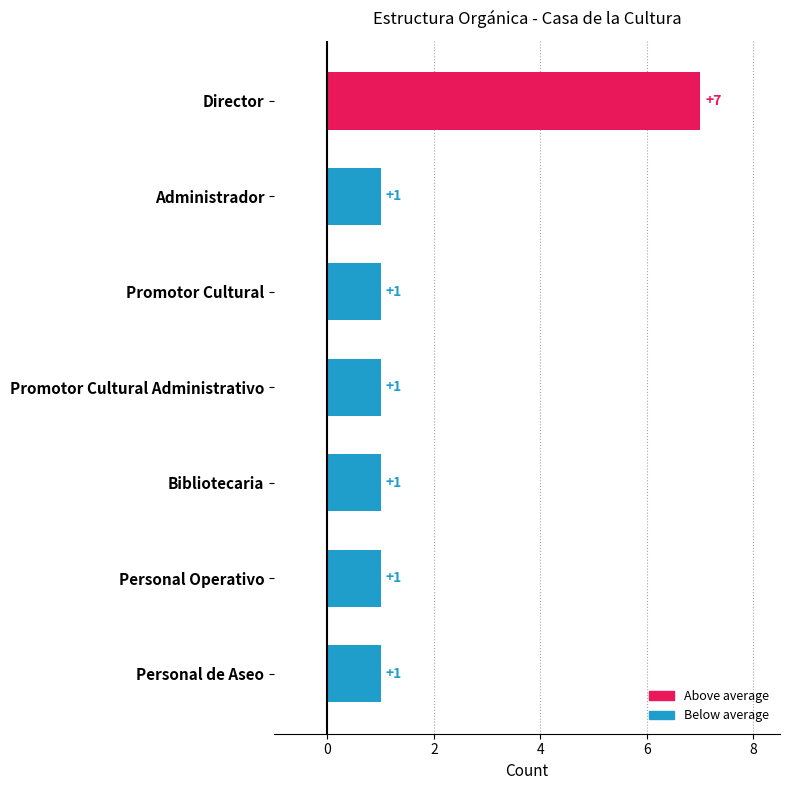

How many distinct data groups are displayed?

1